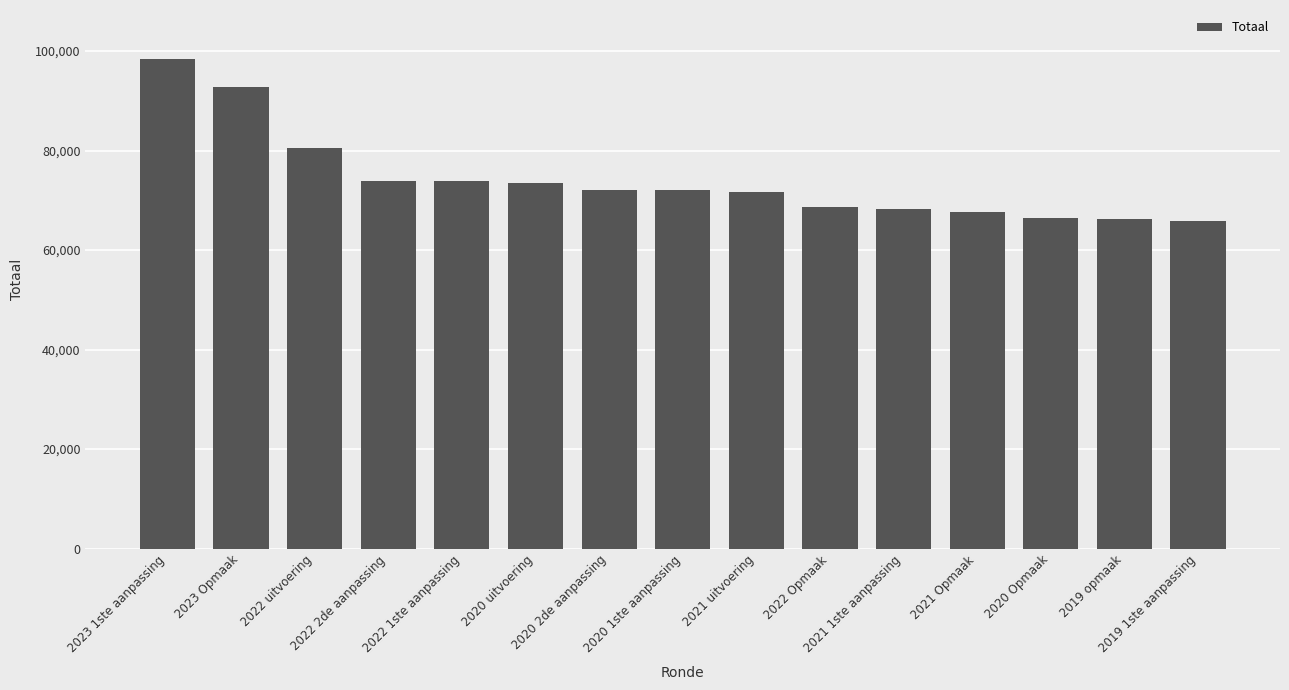

True or false: the data shows 72105 at 2020 2de aanpassing.

True